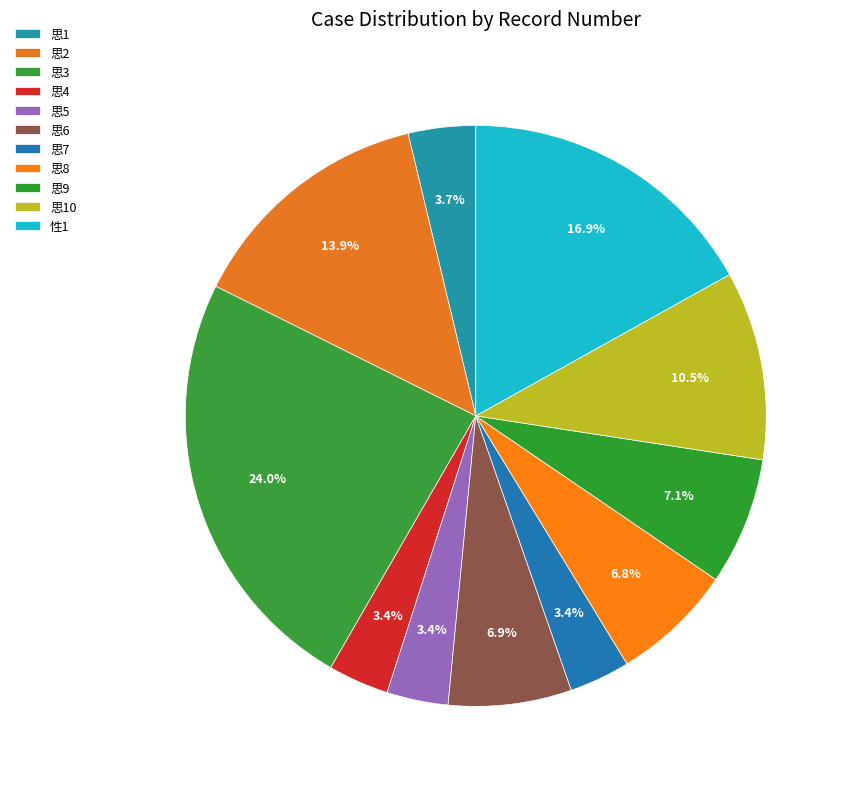

How many slices are in this pie chart?

11